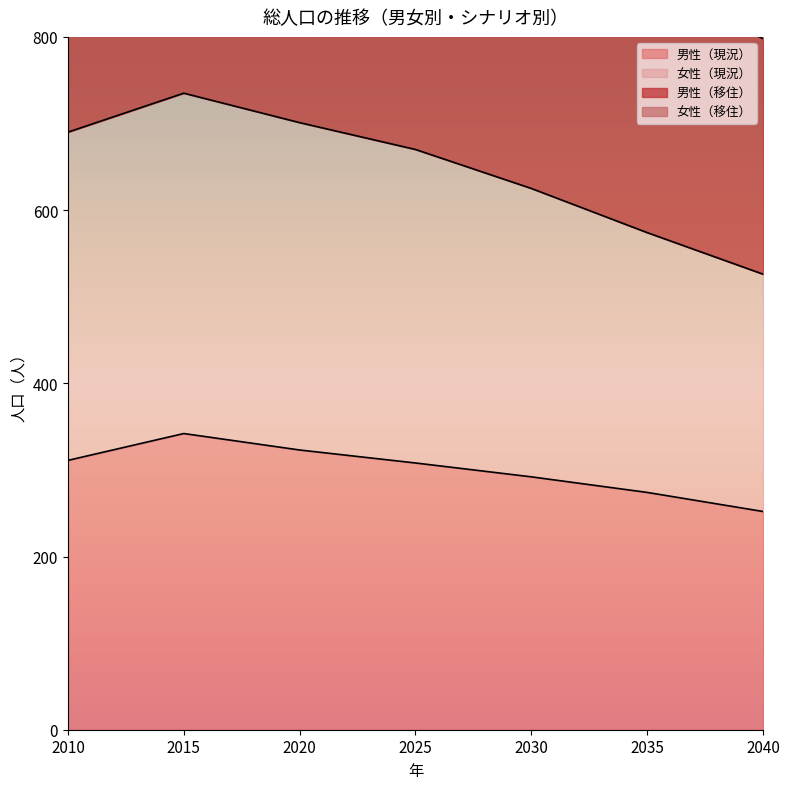

How many interior local peaks does the 女性（現況） series have?

1